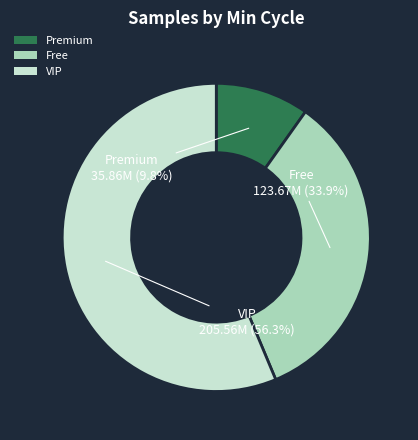

Combined, do VIP and Premium account for over 50%?

Yes